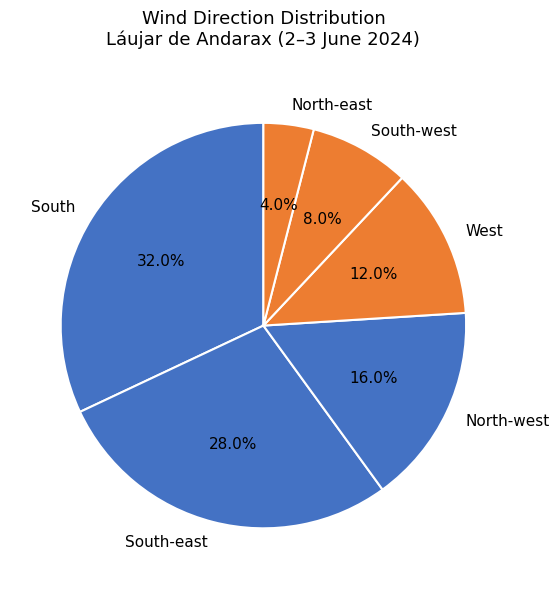

To the nearest percent, what portion does South represent?

32%